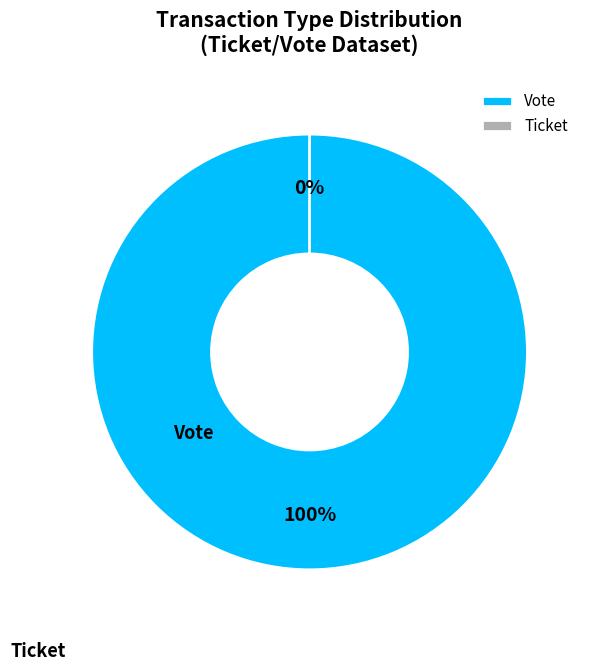

Does Vote represent more than half of the total?

Yes